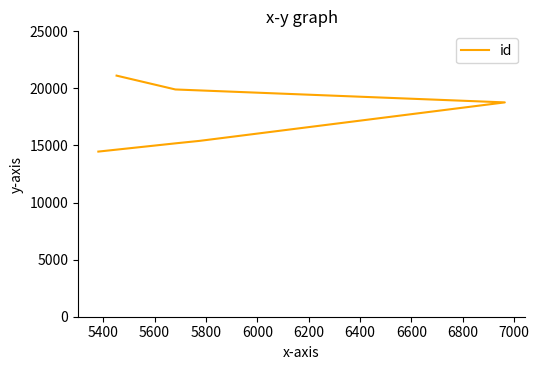

How many data points does each series have?

6